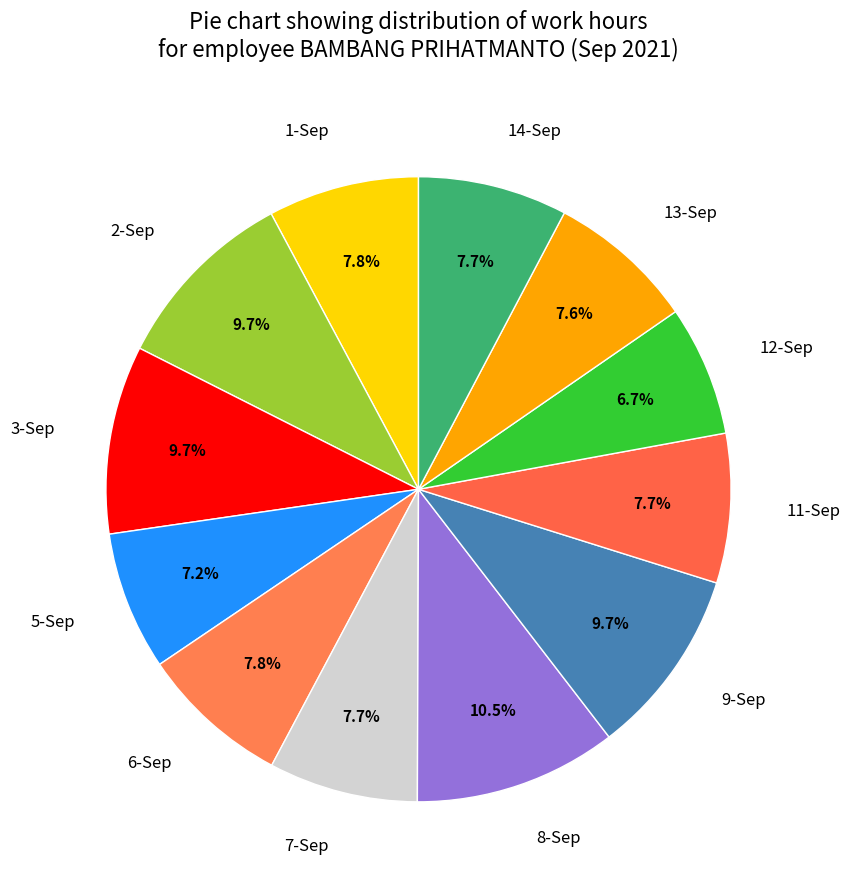

To the nearest percent, what portion does 7-Sep represent?

8%